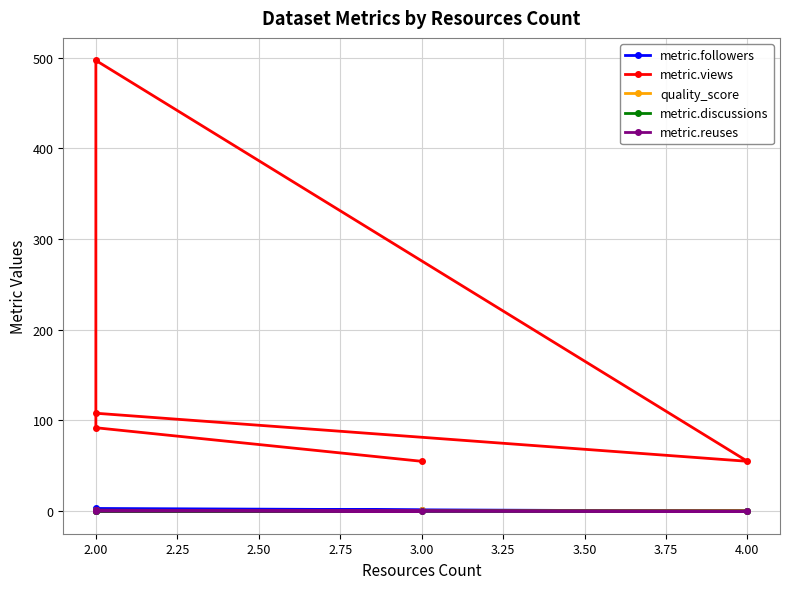

How many data points does each series have?

5